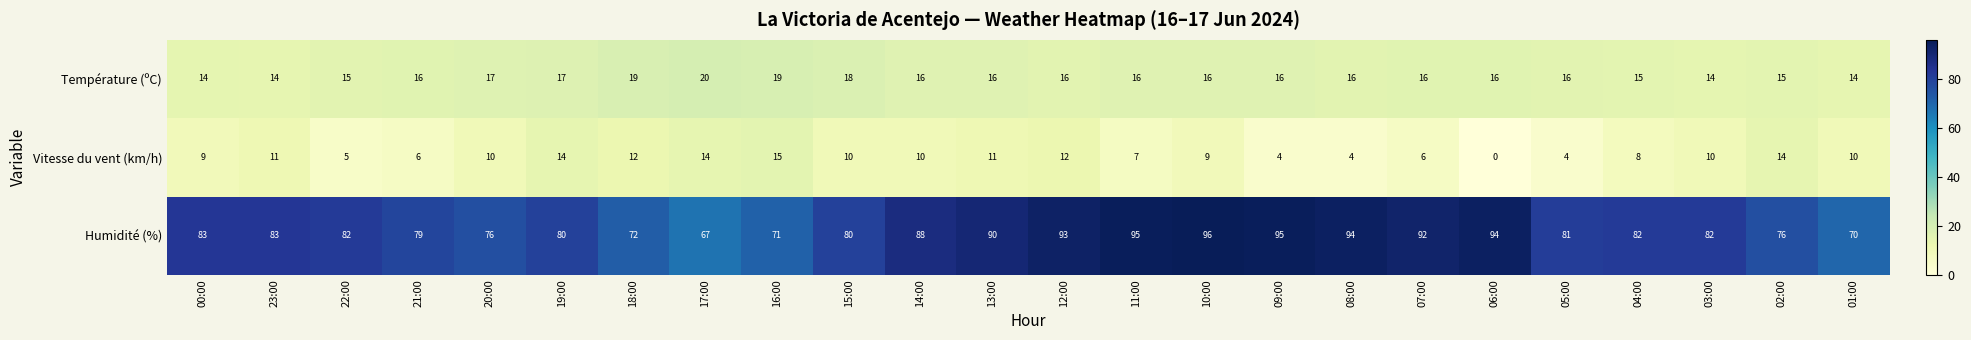

The value of Température (ºC) at 00:00 is 14. True or false?

True